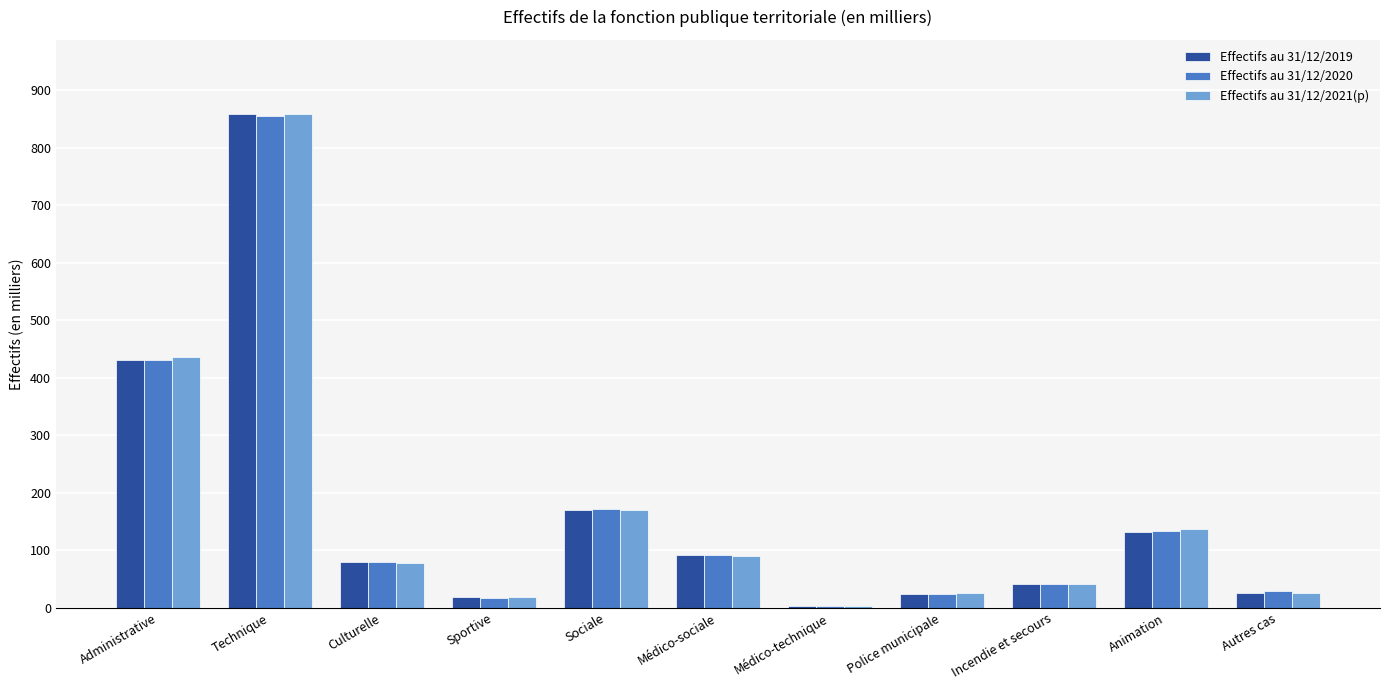

Between Culturelle and Police municipale, which series saw the biggest shift?

Effectifs au 31/12/2019